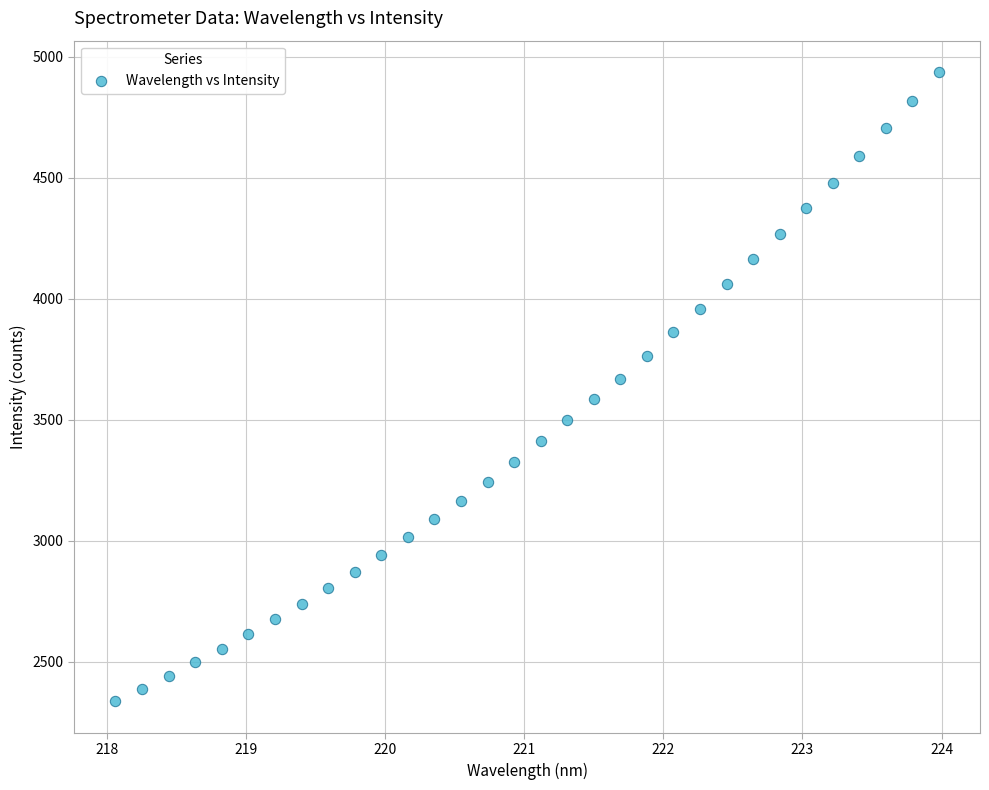

What is the range of X values (max minus min)?

5.9